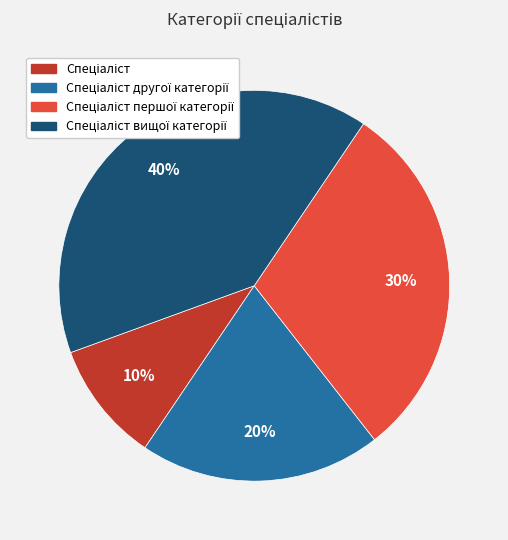

To the nearest percent, what is the difference between the largest and smallest slice percentages?

30%